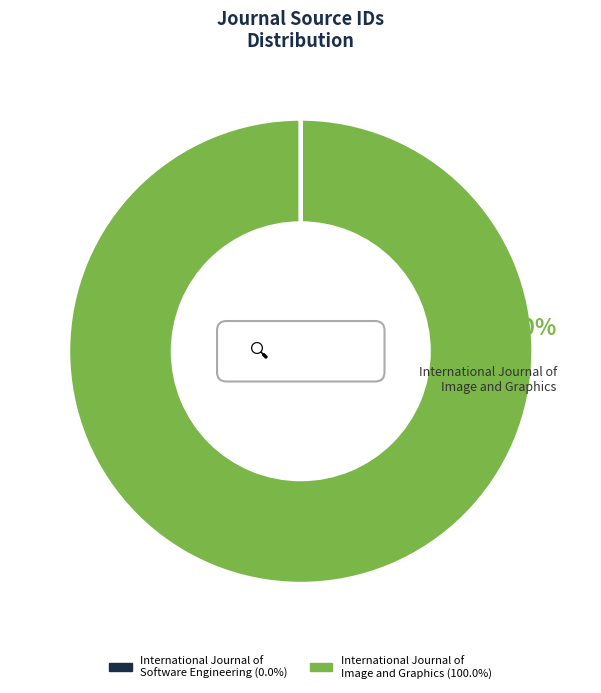

The International Journal of
Image and Graphics slice represents 100% of the pie. True or false?

True